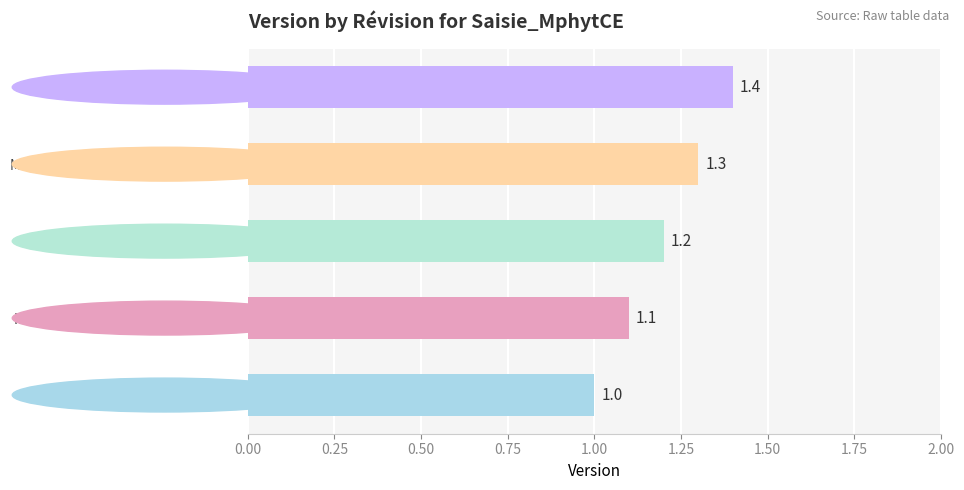

How many bars are there in total?

5